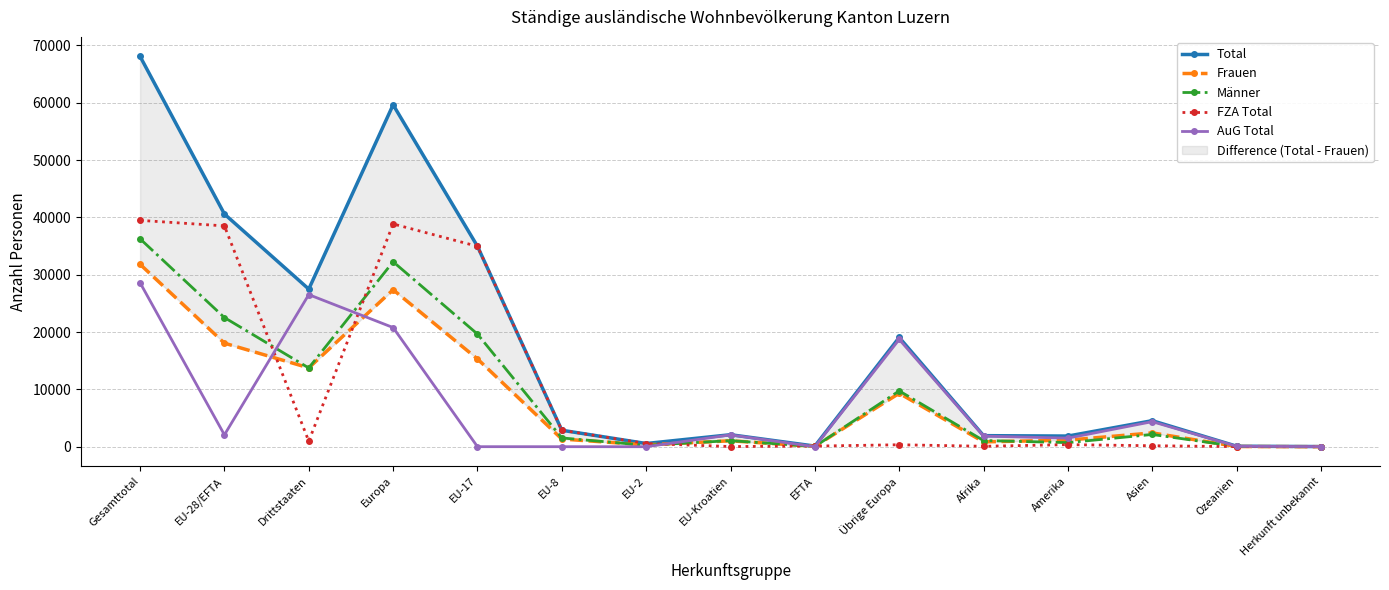

The Frauen series shows 846 at Afrika. True or false?

True